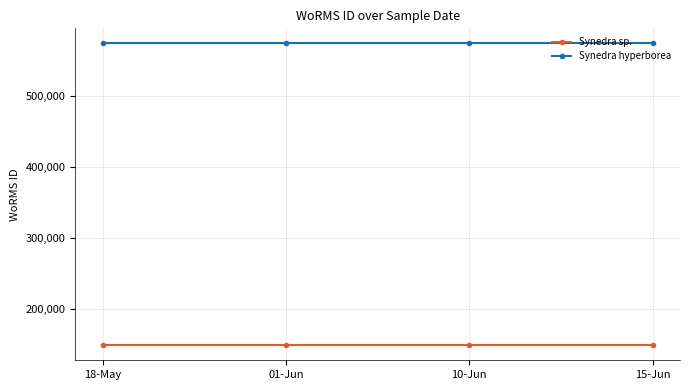

What is the minimum value for Synedra hyperborea?

573610